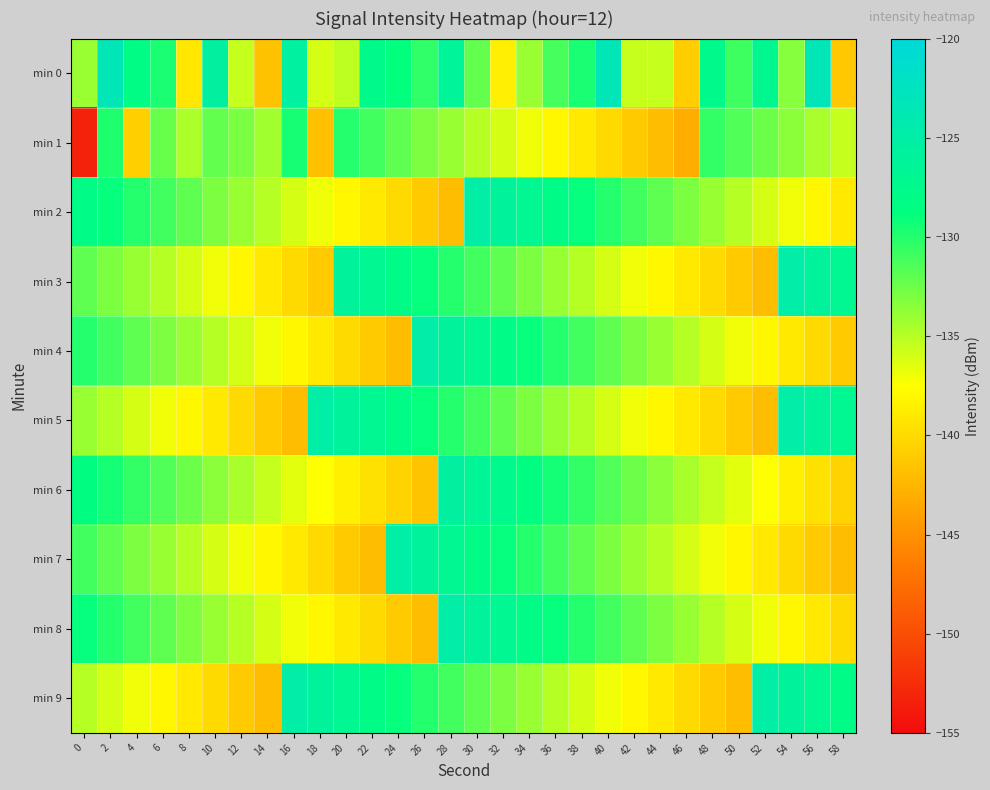

What is the smallest value displayed?

-153.3